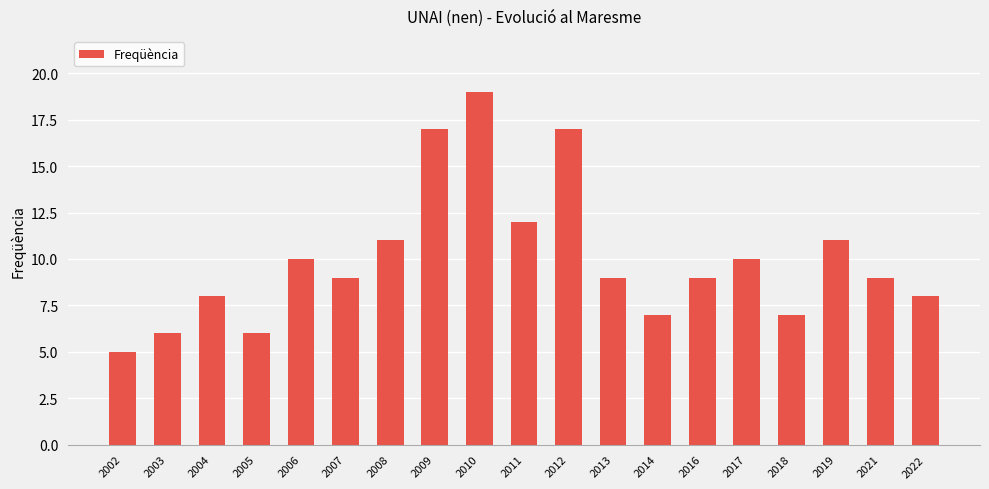

What is the value of the 15th bar from the left?

10